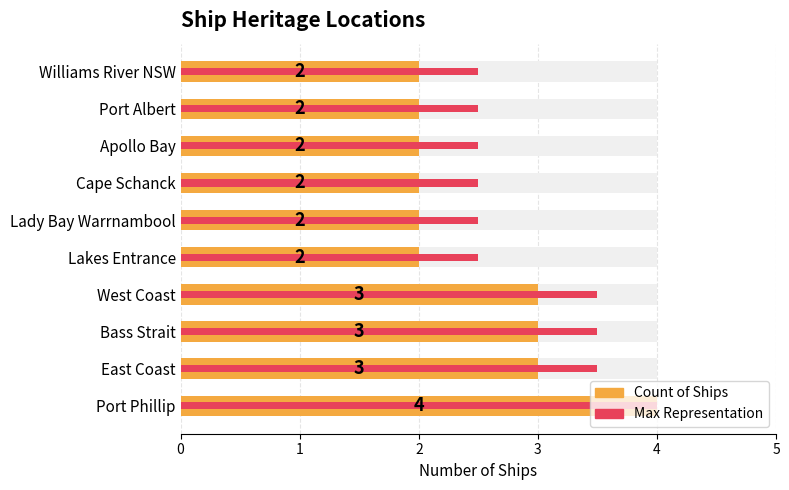

How many bars are there in total?

20